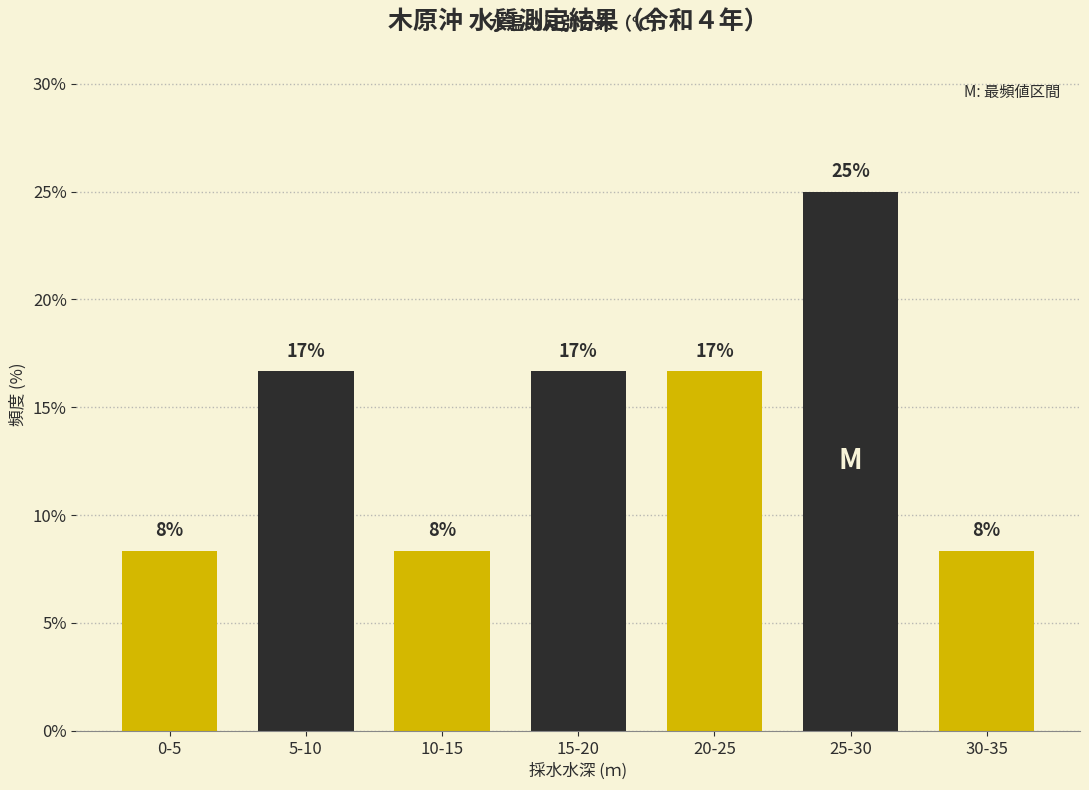

Does the chart contain any negative values?

No